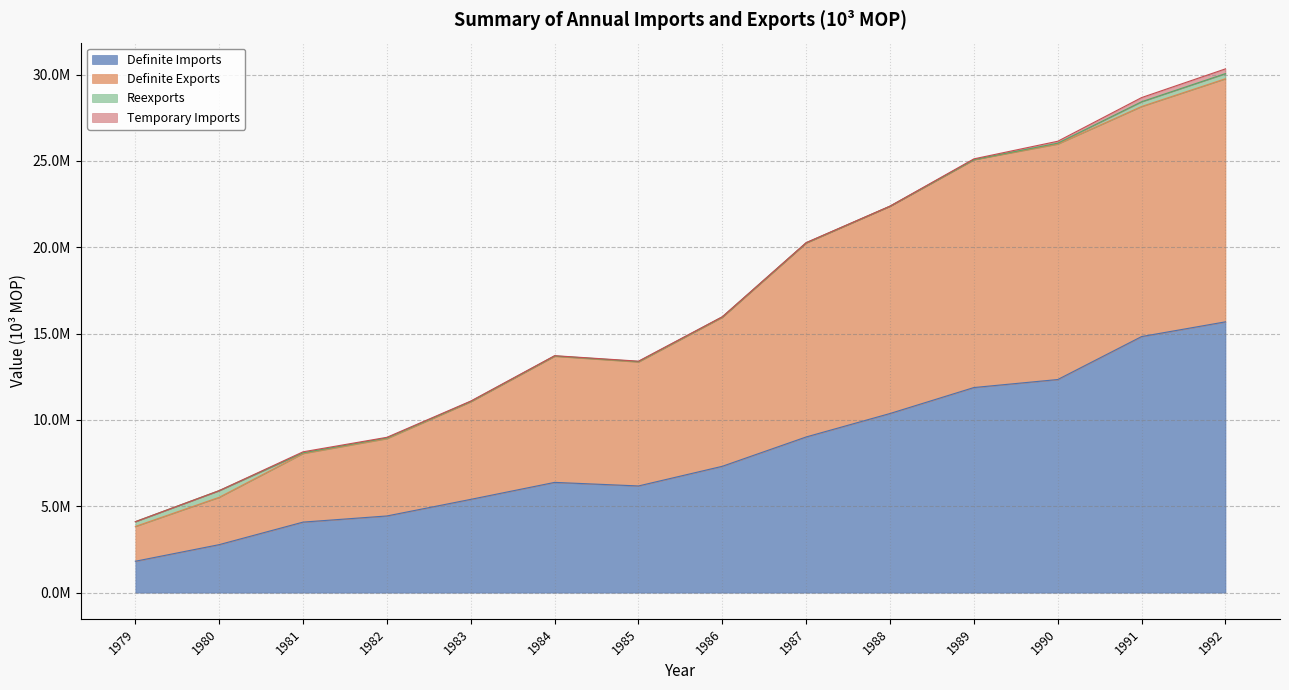

True or false: Definite Exports has more than 1 points higher than both neighbors.

True